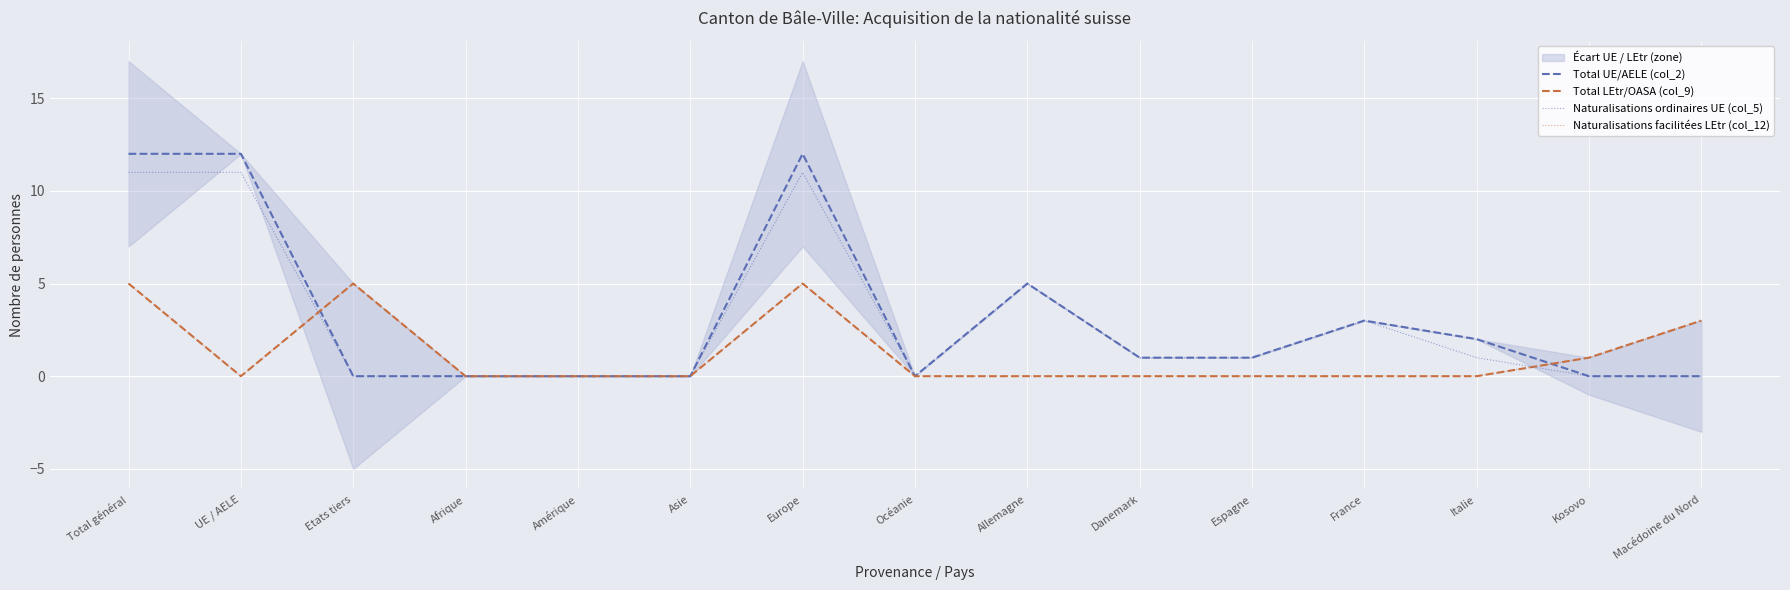

Rank the series at Etats tiers from lowest to highest value.

Total UE/AELE (col_2), Naturalisations ordinaires UE (col_5), Total LEtr/OASA (col_9), Naturalisations facilitées LEtr (col_12)